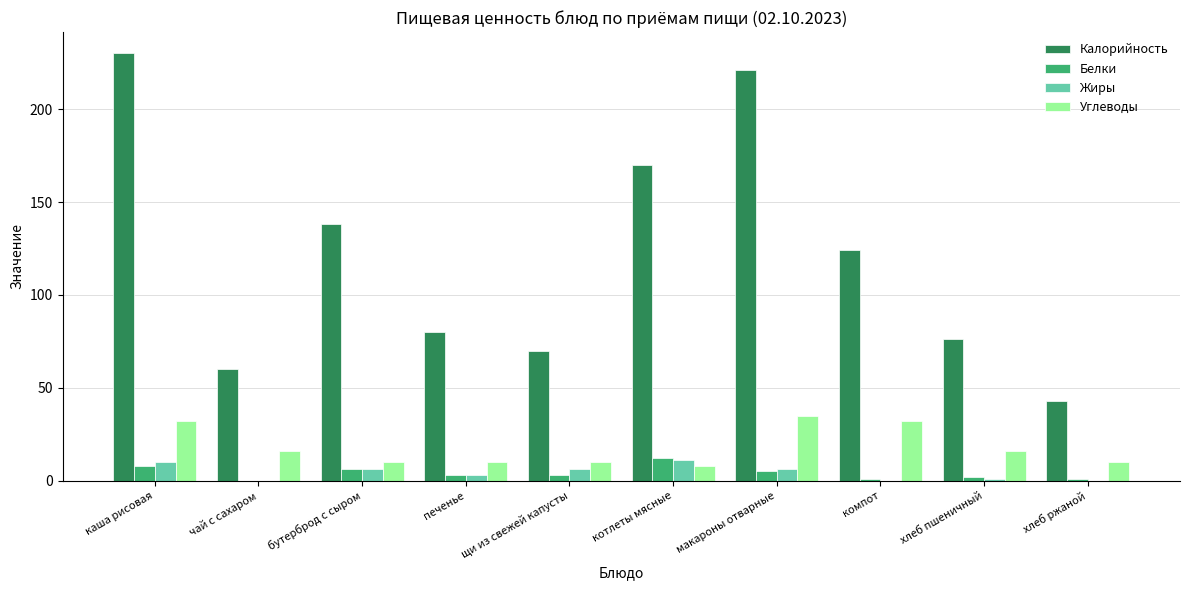

Is it true that Калорийность equals 60 at чай с сахаром?

True